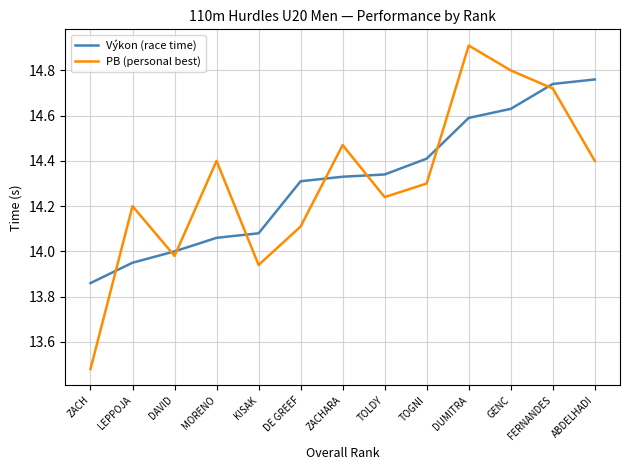

What position from the left is TOGNI?

9